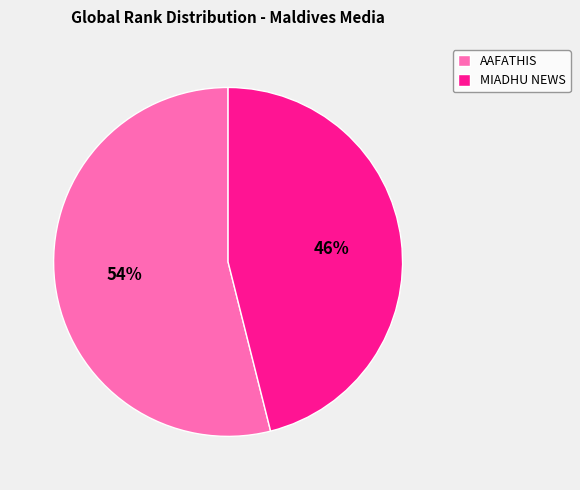

To the nearest percent, what portion does MIADHU NEWS represent?

46%